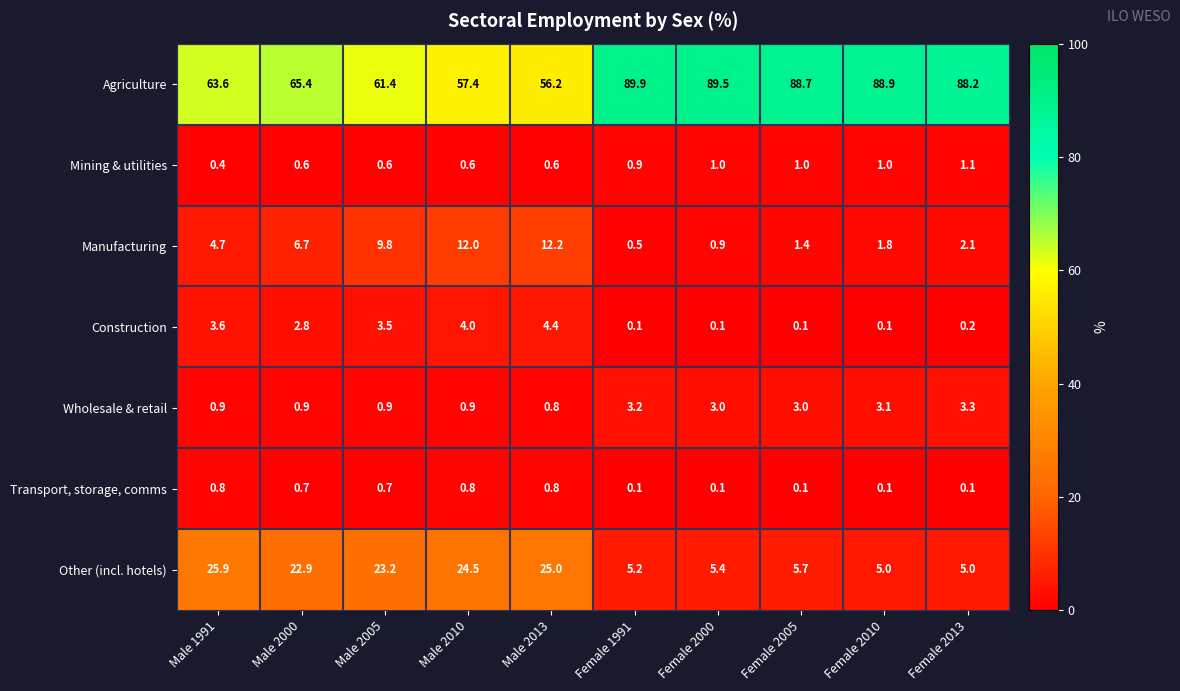

What is the greatest value displayed?

89.9